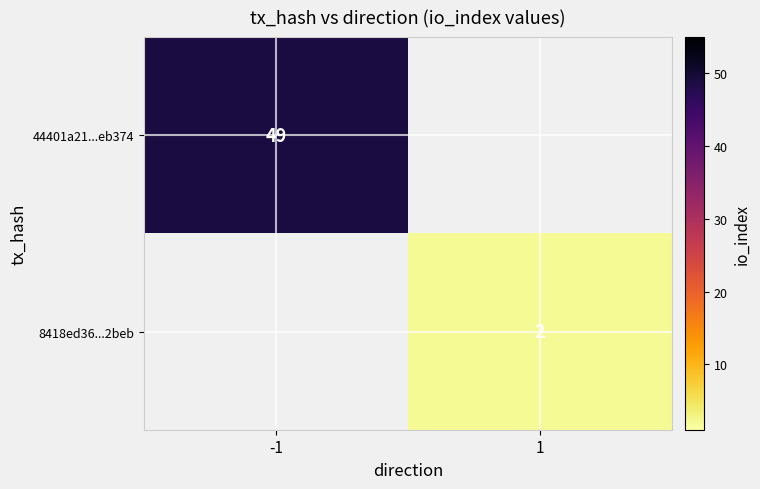

The value of 44401a21...eb374 at -1 is 12. True or false?

False